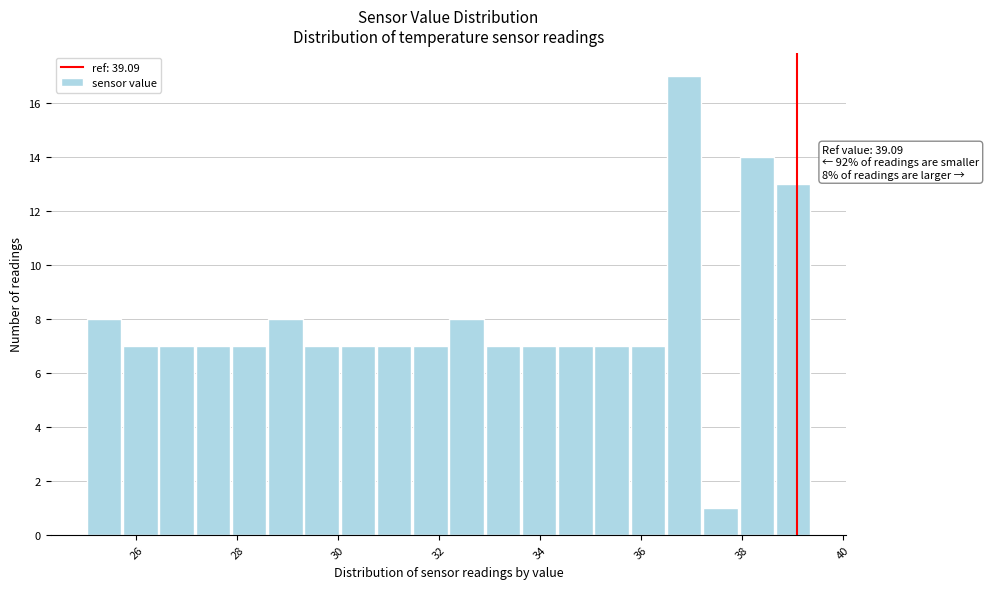

Around what value on the x-axis is the tallest bar? Give the approximate position of its centre, as read against the axis.

36.8